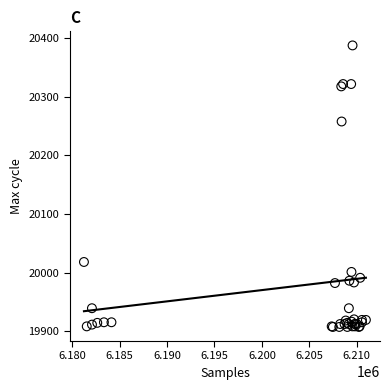

What Y value in the scatter plot is closest to 20147?

20258